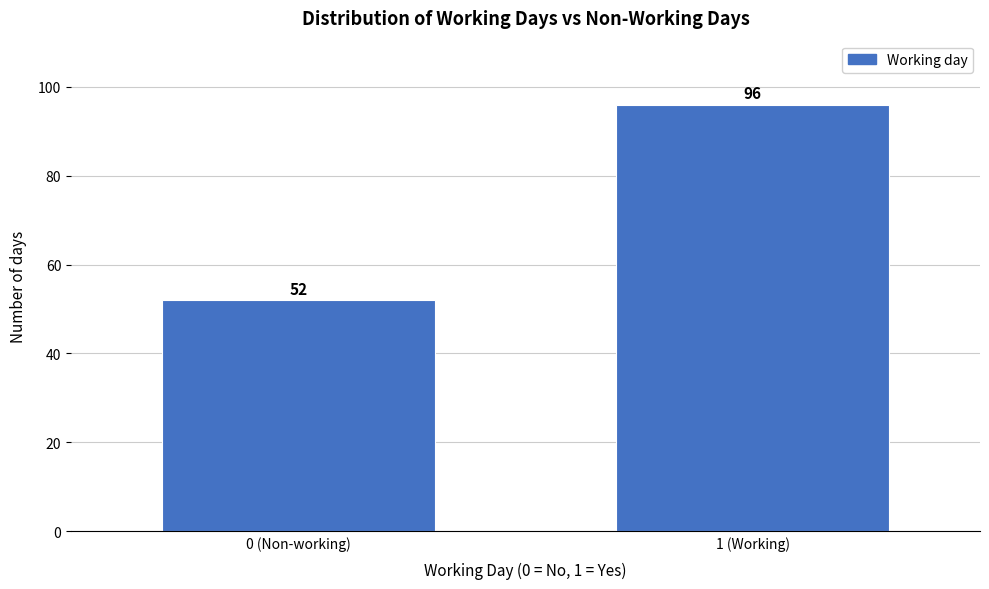

Reading left to right, transcribe all the data shown in this chart.

52	96